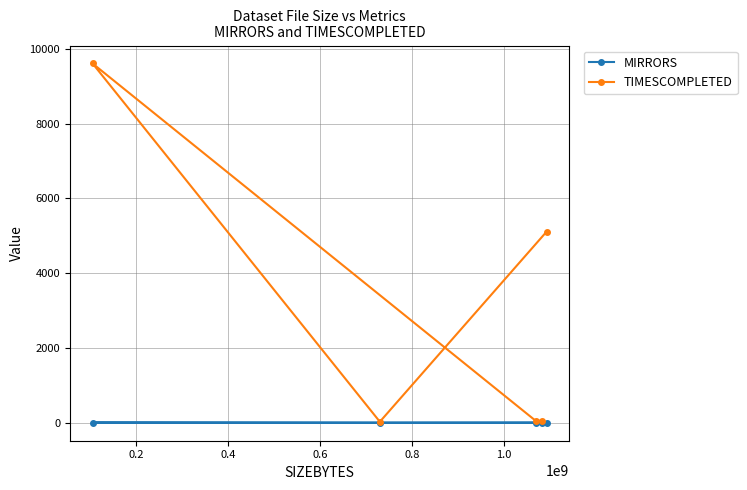

How many values in the TIMESCOMPLETED series are below 54?

2